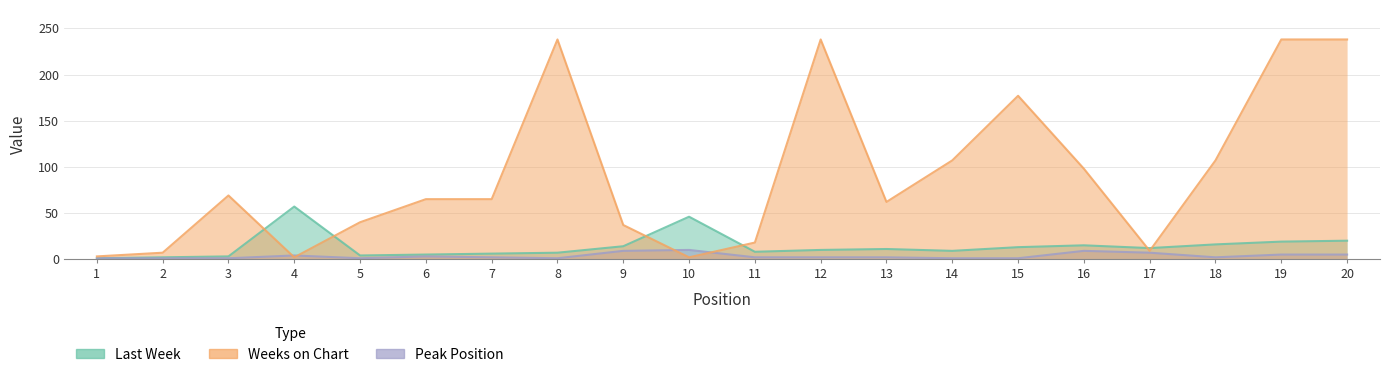

Where do Weeks on Chart and Peak Position first cross each other?

3 and 4